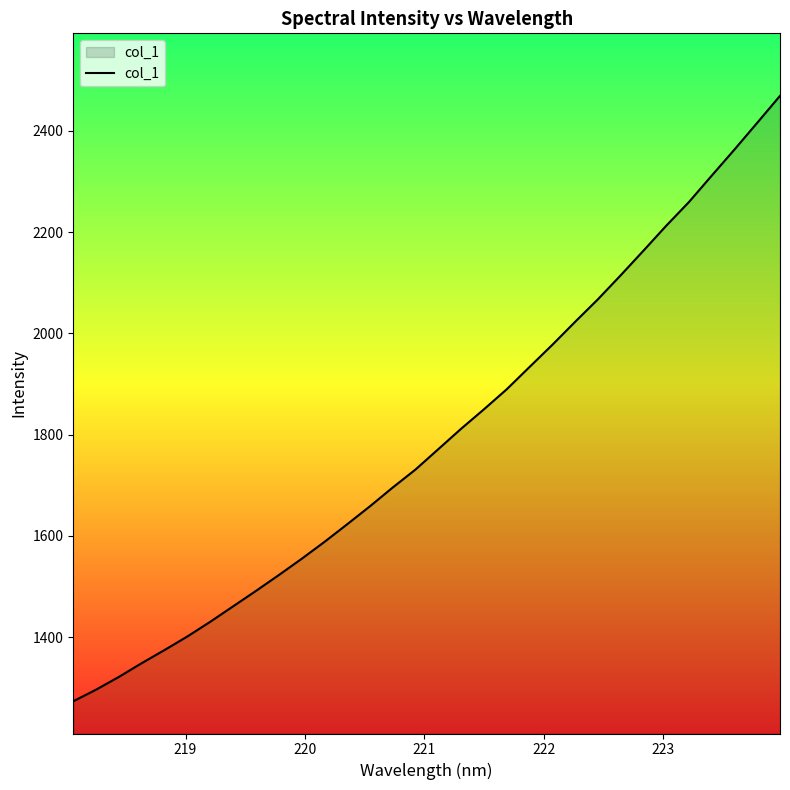

What is the smallest value displayed?

1273.4